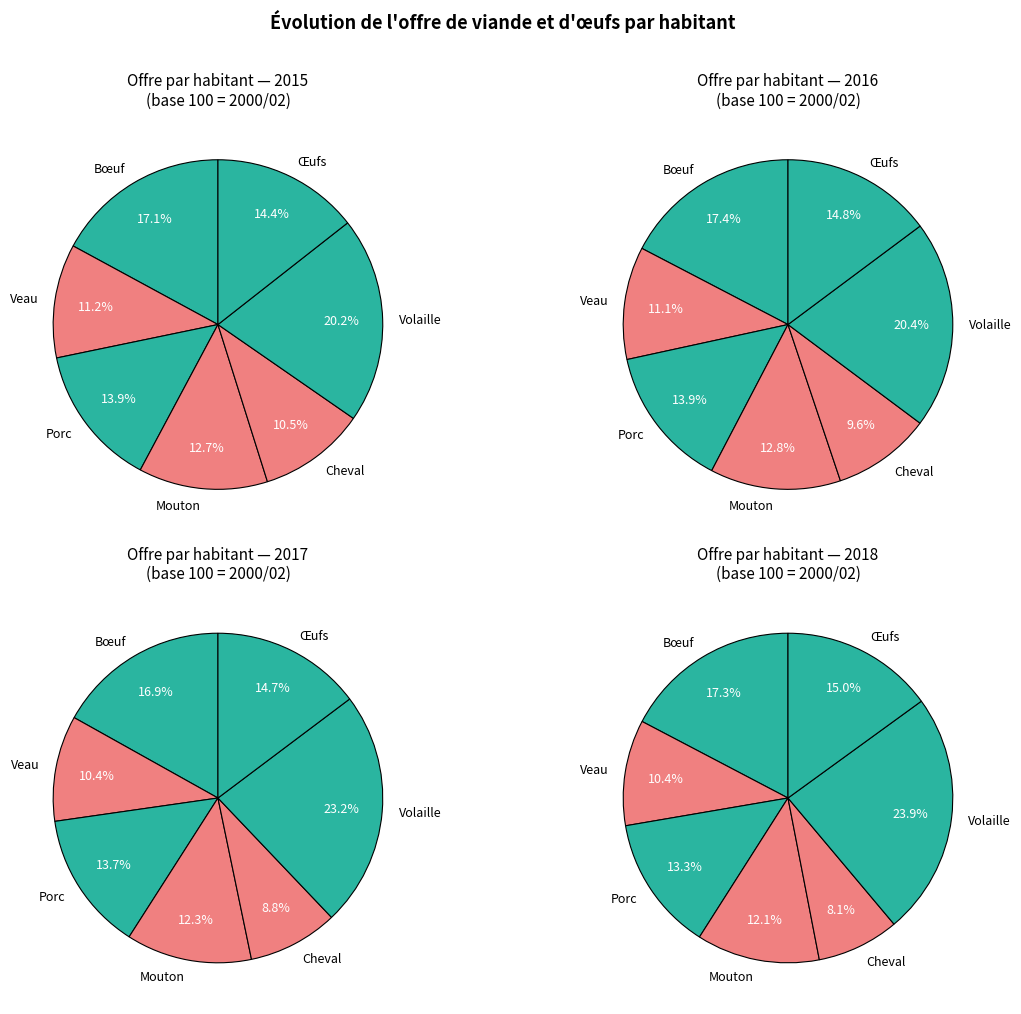

Combined, do Mouton and Veau account for over 50%?

No